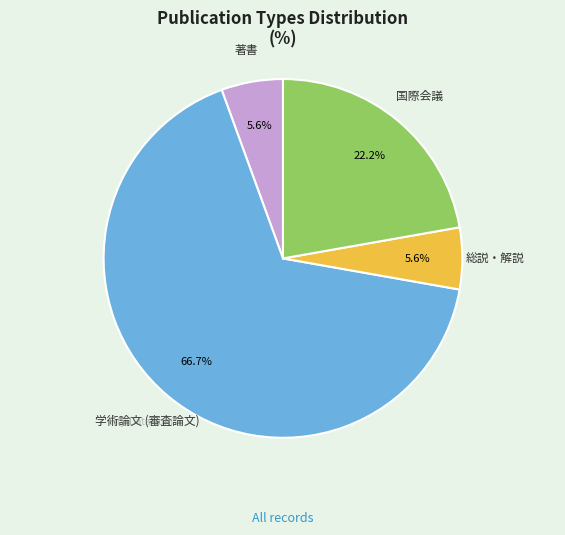

Is the sum of 国際会議 and 学術論文 (審査論文) greater than half?

Yes